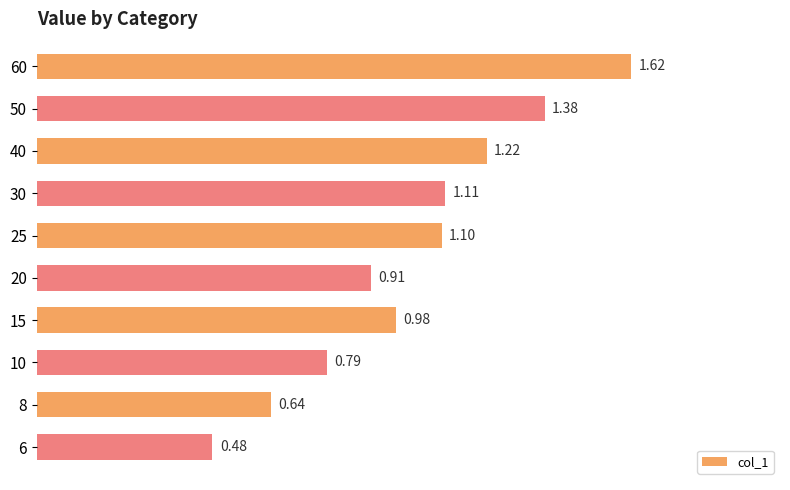

What is the difference between the second highest and second lowest values?

0.7